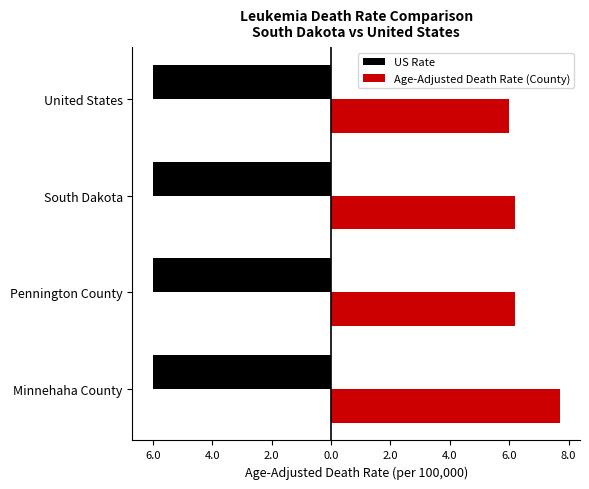

At how many categories does at least one series exceed 7?

1